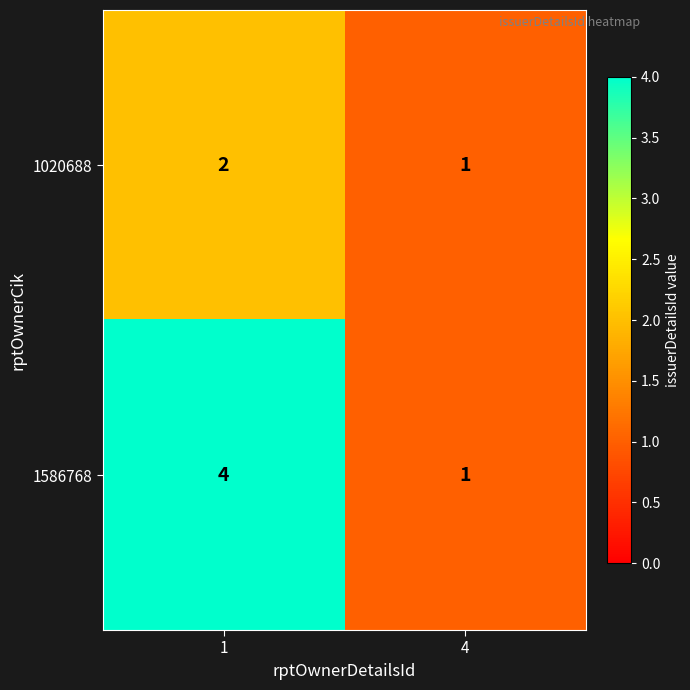

List the series in order of their peak value, highest first.

1586768, 1020688